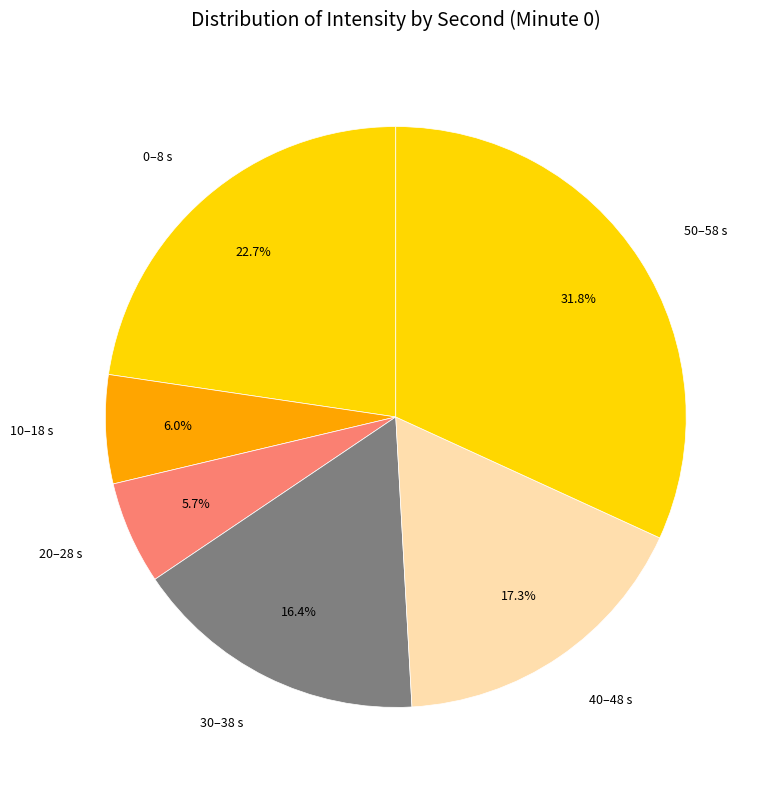

Which slice is the largest?

50–58 s